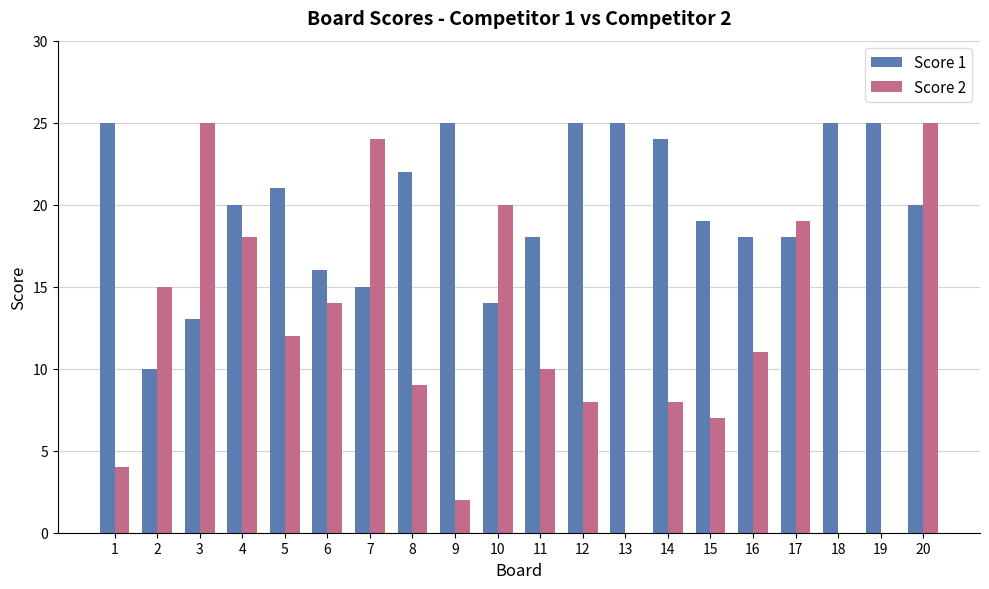

How many data points does each series have?

20